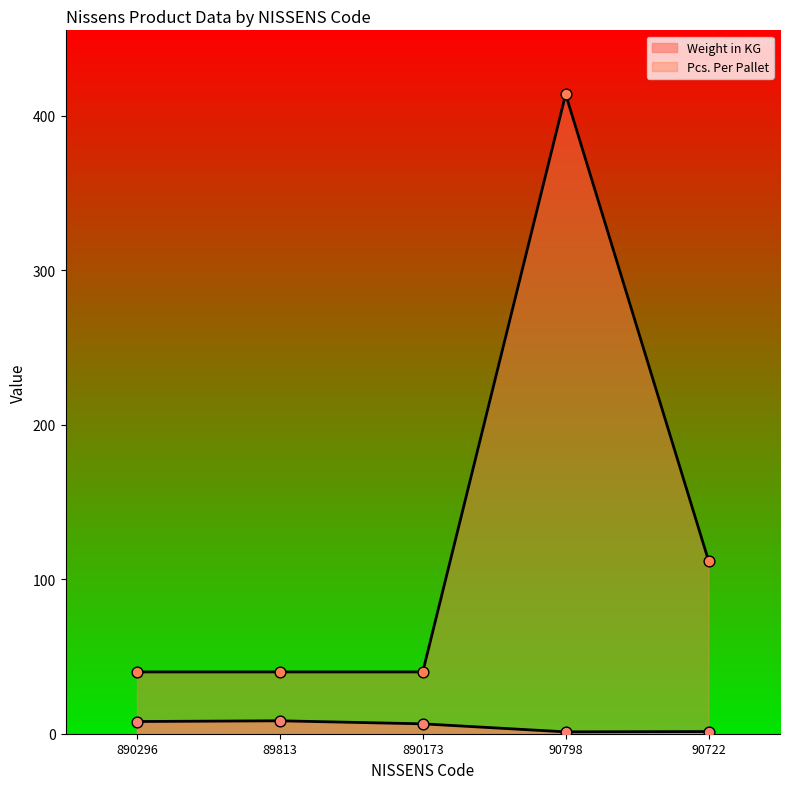

At which category is the sum across all series the highest?

90798